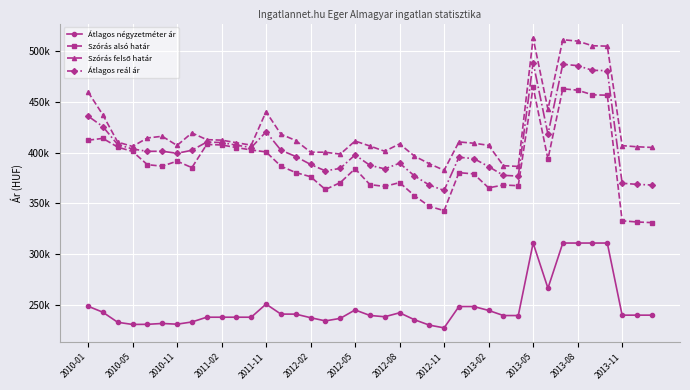

What is the difference between the maximum and second lowest values in the Szórás alsó határ series?

132618